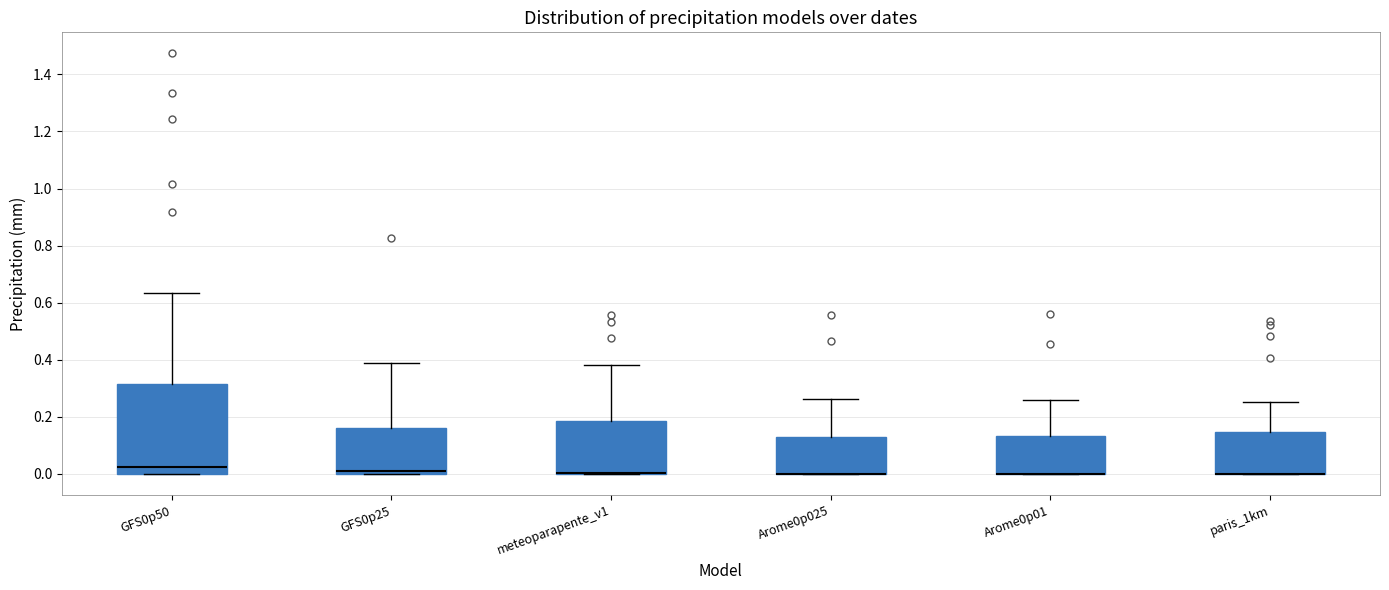

Reading left to right, read every box against the y-axis: the position of its median line, the range the box covers, and the ends of its whiskers. The values are not printed on the chart, so give them approximately, as read against the axis.

GFS0p50: median 0.02, box 0.00 to 0.32, whiskers 0.00 to 0.64
GFS0p25: median 0.00 (just above the box's lower edge), box 0.00 to 0.16, whiskers 0.00 to 0.38
meteoparapente_v1: median 0.00 (drawn on the box's lower edge), box 0.00 to 0.18, whiskers 0.00 to 0.38
Arome0p025: median 0.00 (drawn on the box's lower edge), box 0.00 to 0.12, whiskers 0.00 to 0.26
Arome0p01: median 0.00 (drawn on the box's lower edge), box 0.00 to 0.14, whiskers 0.00 to 0.26
paris_1km: median 0.00 (drawn on the box's lower edge), box 0.00 to 0.14, whiskers 0.00 to 0.26